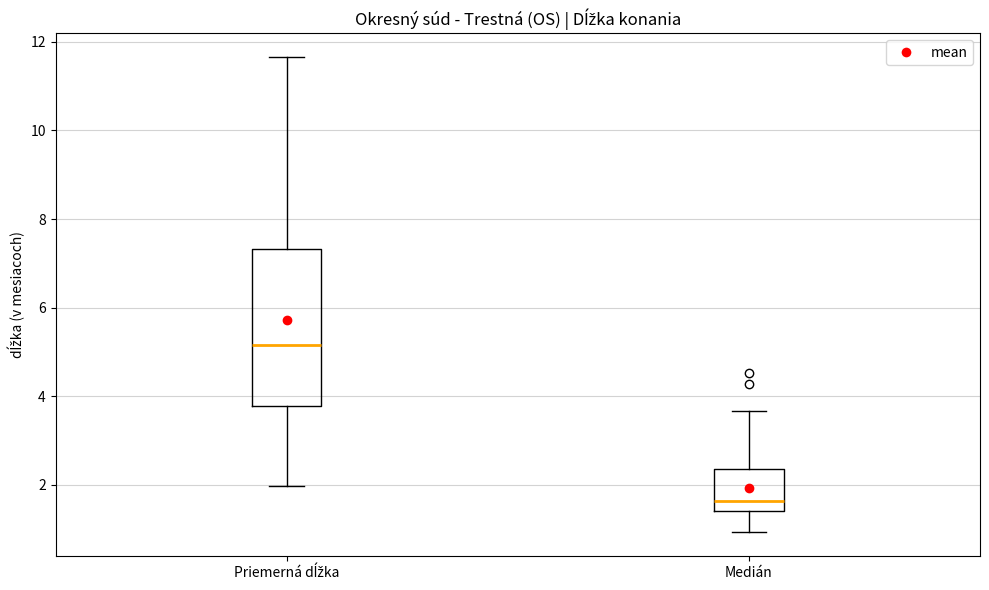

Where does the lower whisker of the box for Medián end on the y-axis? The values are not printed on the chart, so give them approximately, as read against the axis.

1.0